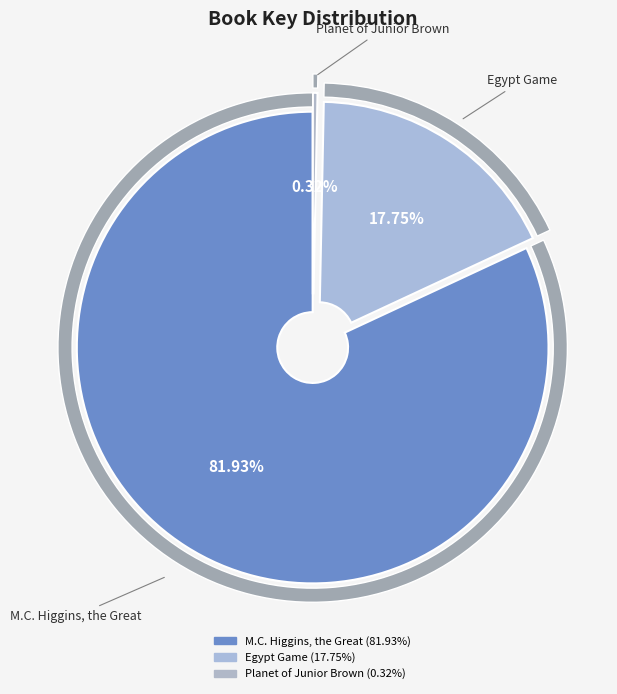

Is the sum of Egypt Game and M.C. Higgins, the Great greater than half?

Yes